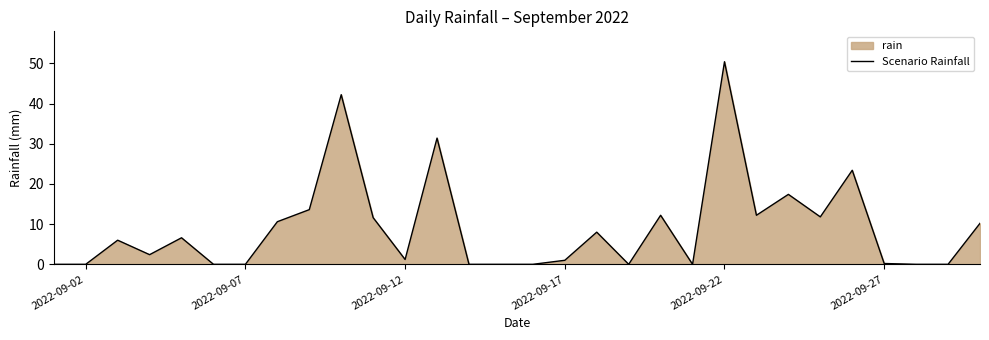

What is the sum of all values?

272.4